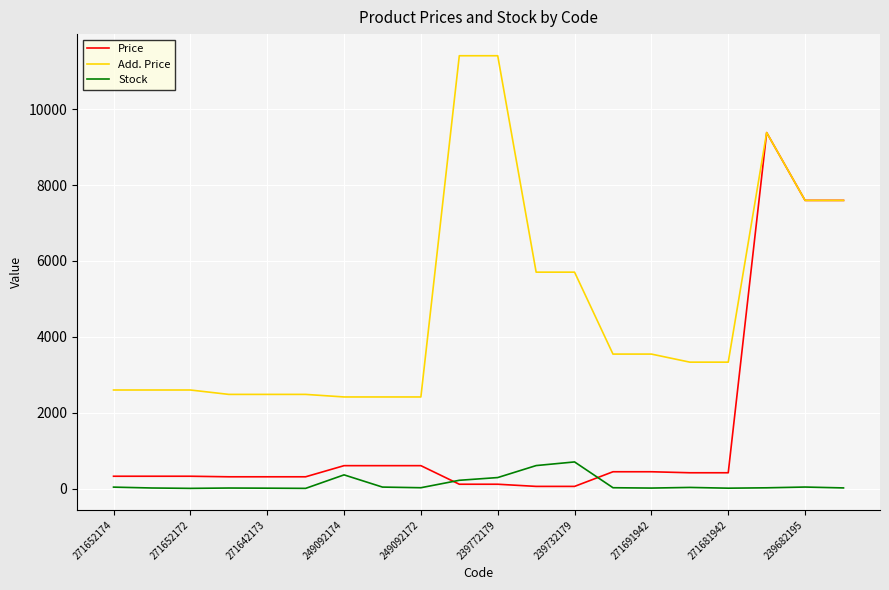

How many times do Price and Stock cross each other?

2